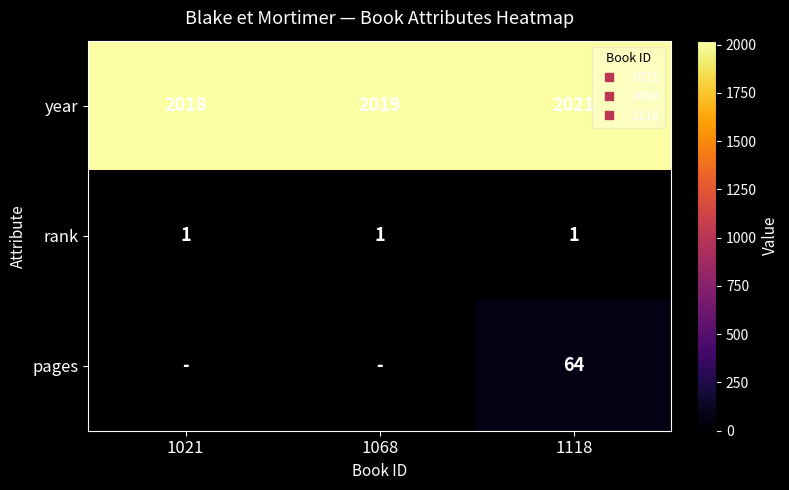

Rank the series at 1068 from lowest to highest value.

pages, rank, year